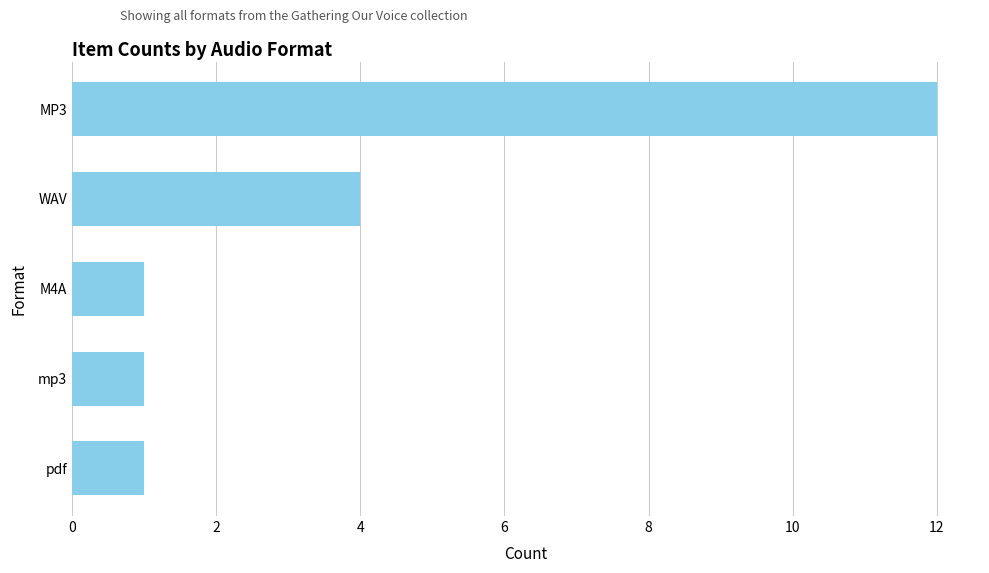

Where is the data nearest to the value 6?

WAV